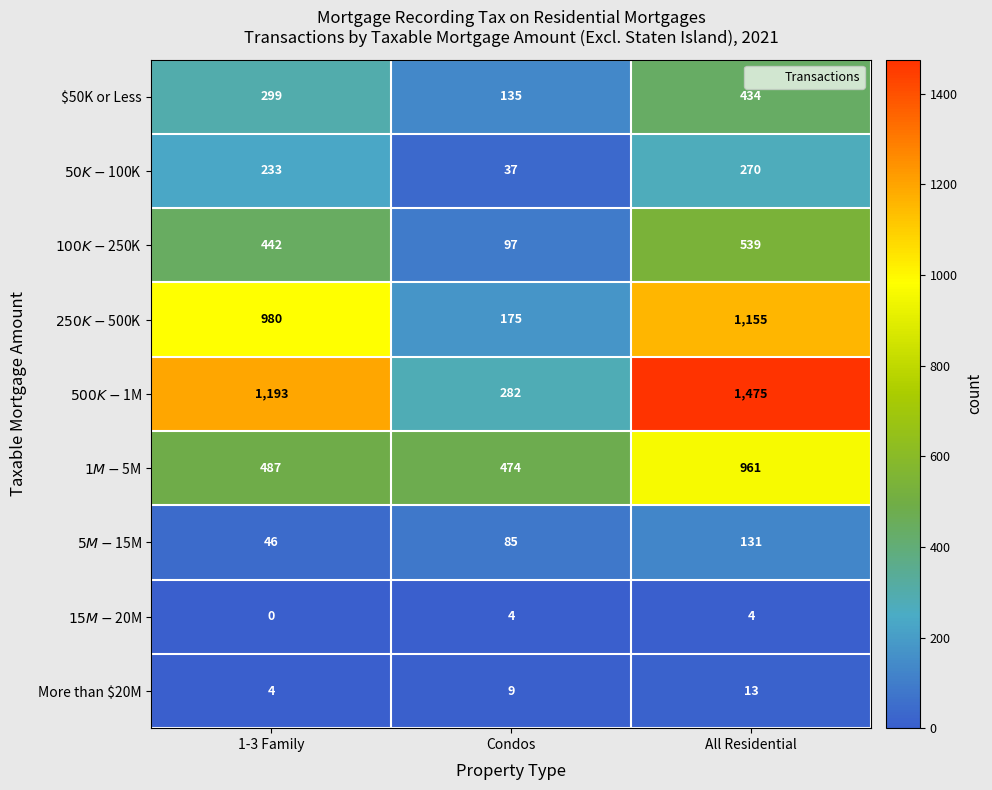

At how many categories does at least one series exceed 632?

2